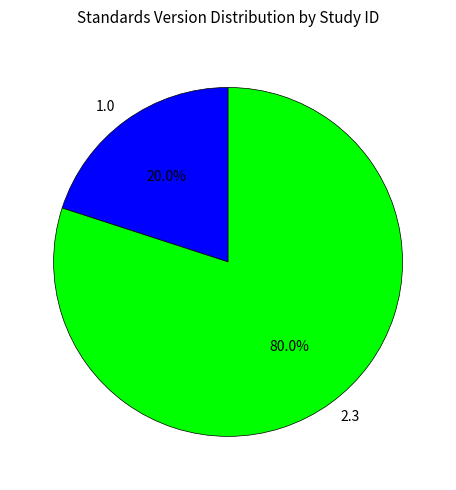

To the nearest percent, what is the average slice percentage?

50%